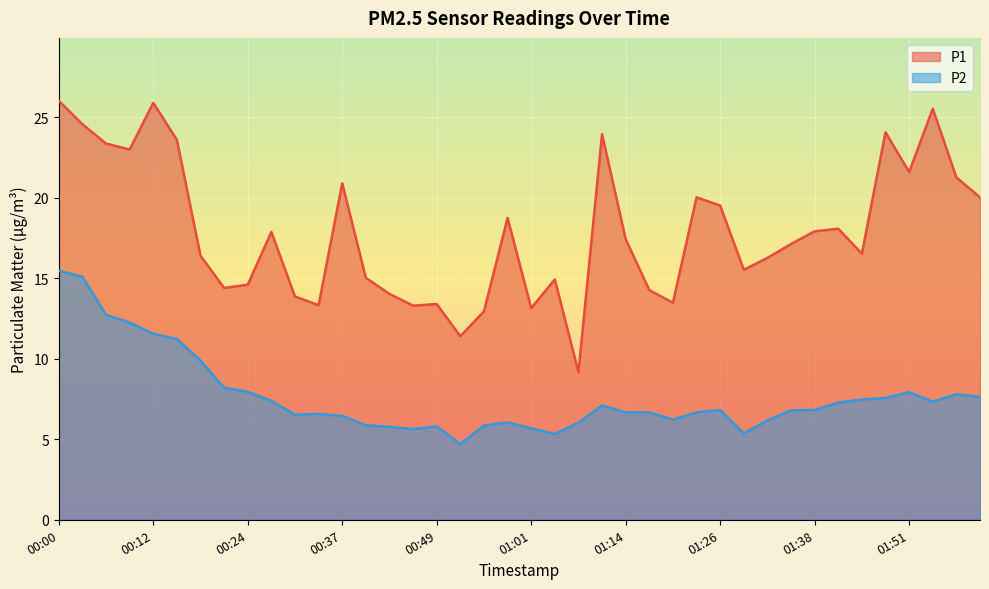

At which category does P2 reach its first local valley?

00:30